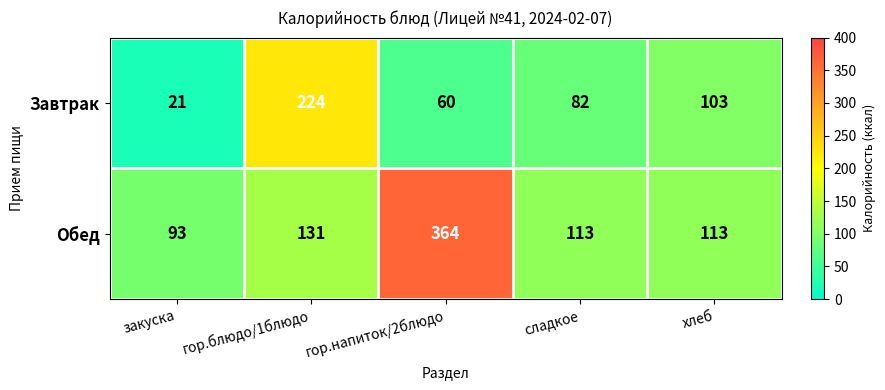

What is the average value of the Завтрак series?

98